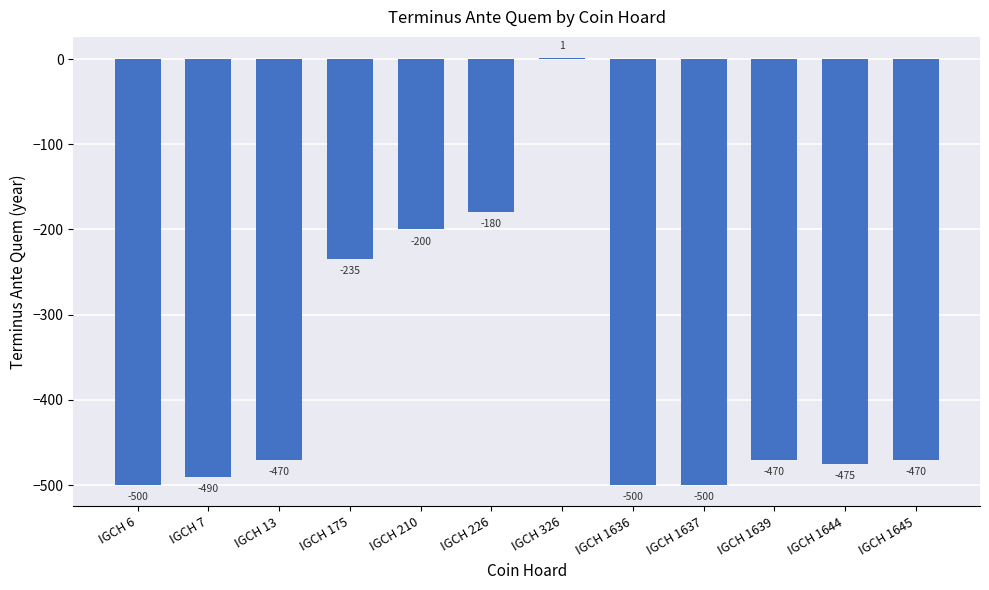

The value at IGCH 226 is -180. True or false?

True